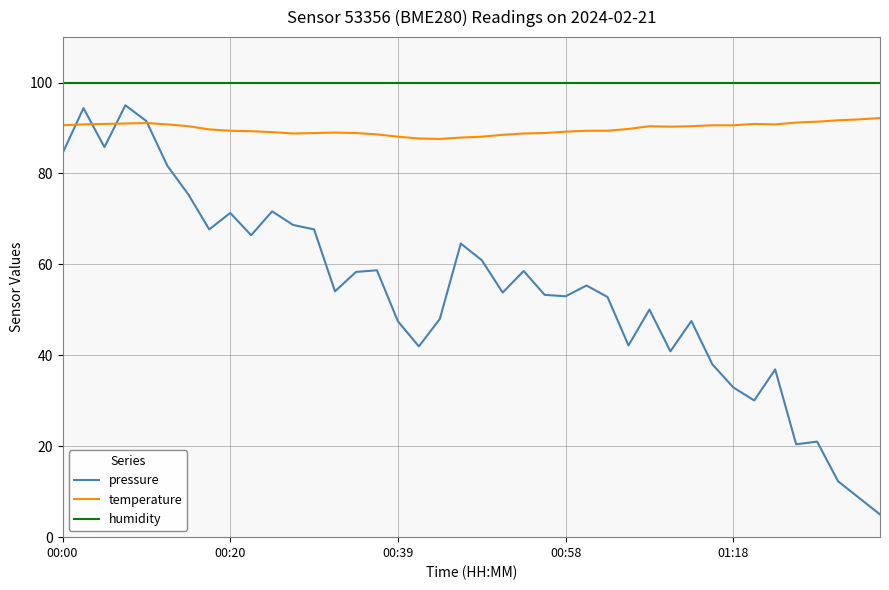

How many lines are shown in the chart?

3